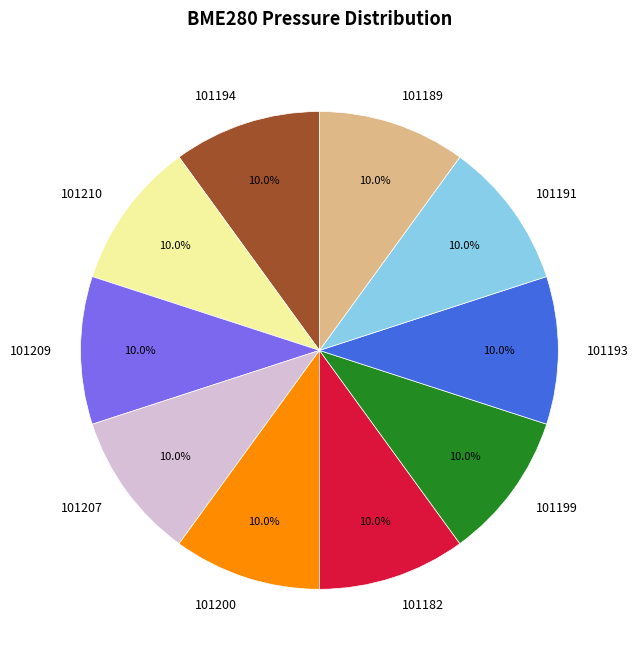

Does any single category account for the majority?

No